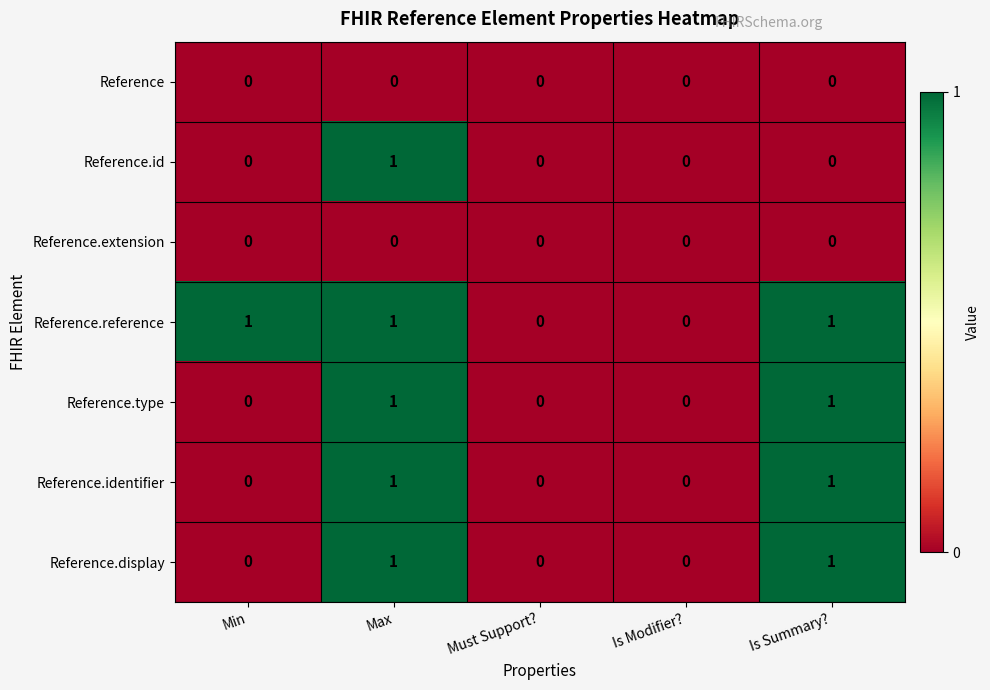

True or false: Reference has a value of 0 at Max.

True